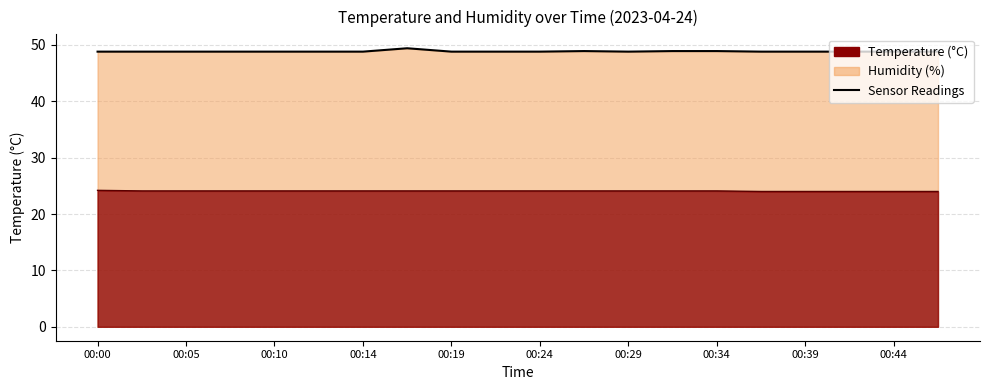

Is it true that temperature equals 24.1 at 00:32?

True